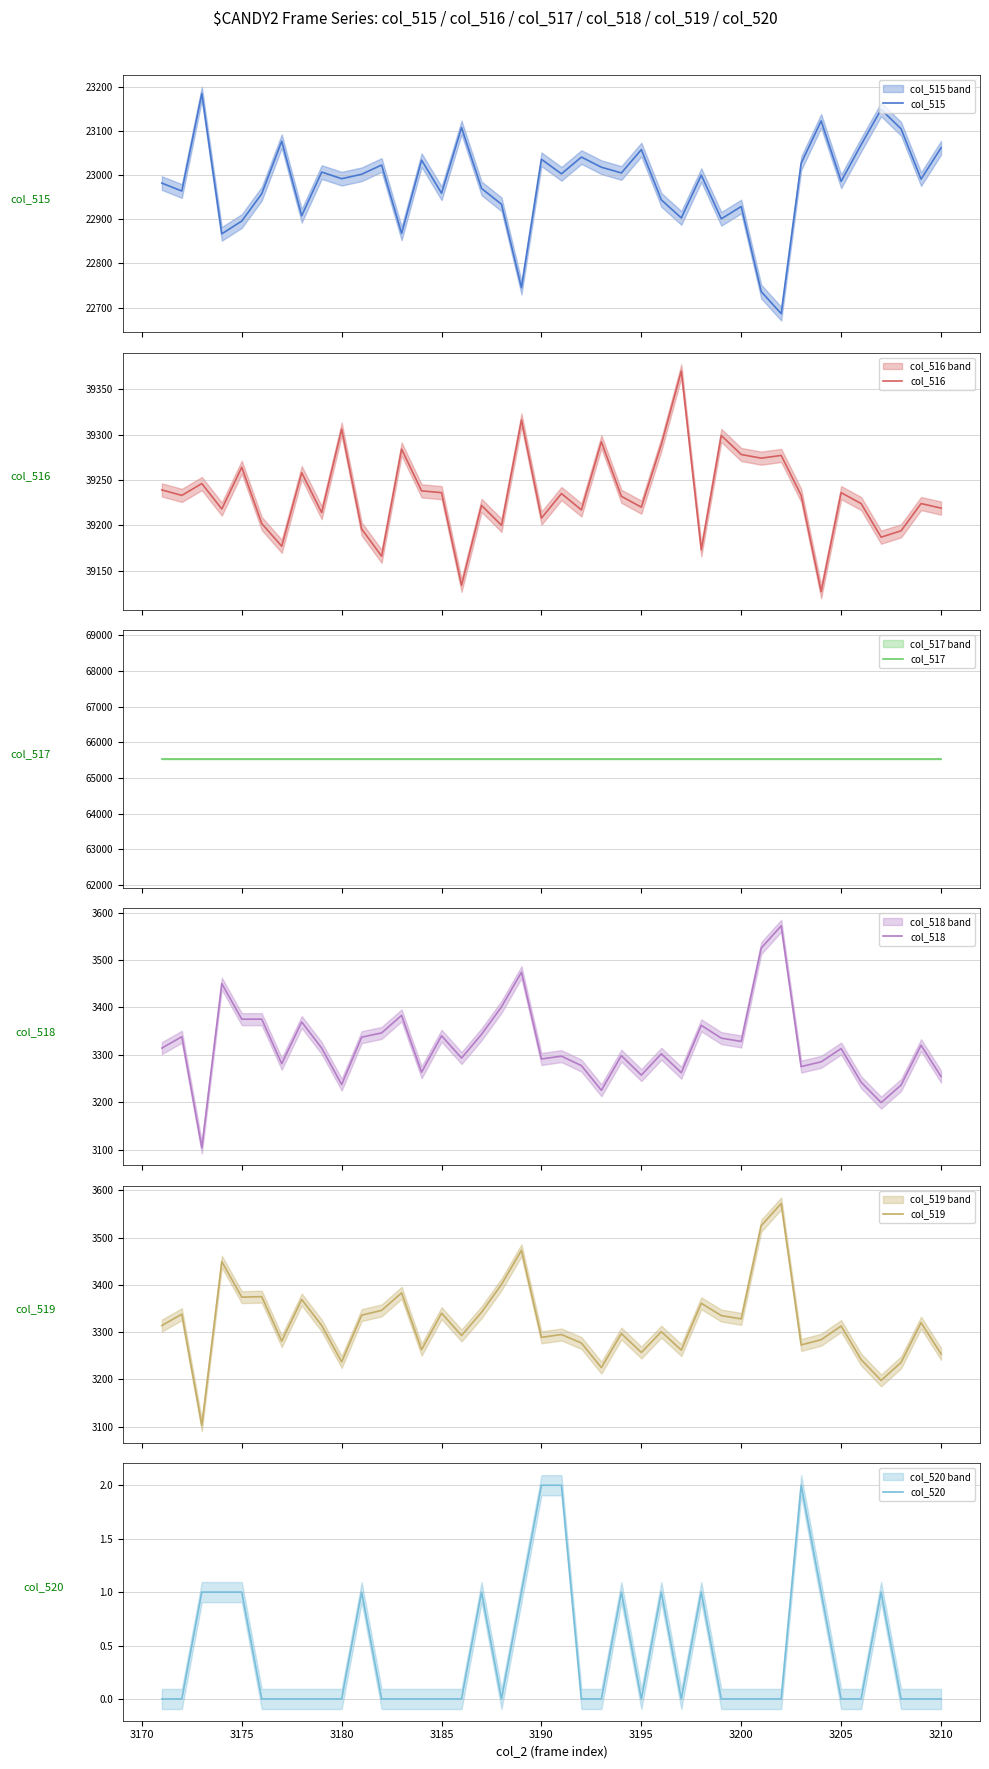

At how many categories does at least one series exceed 32970?

40